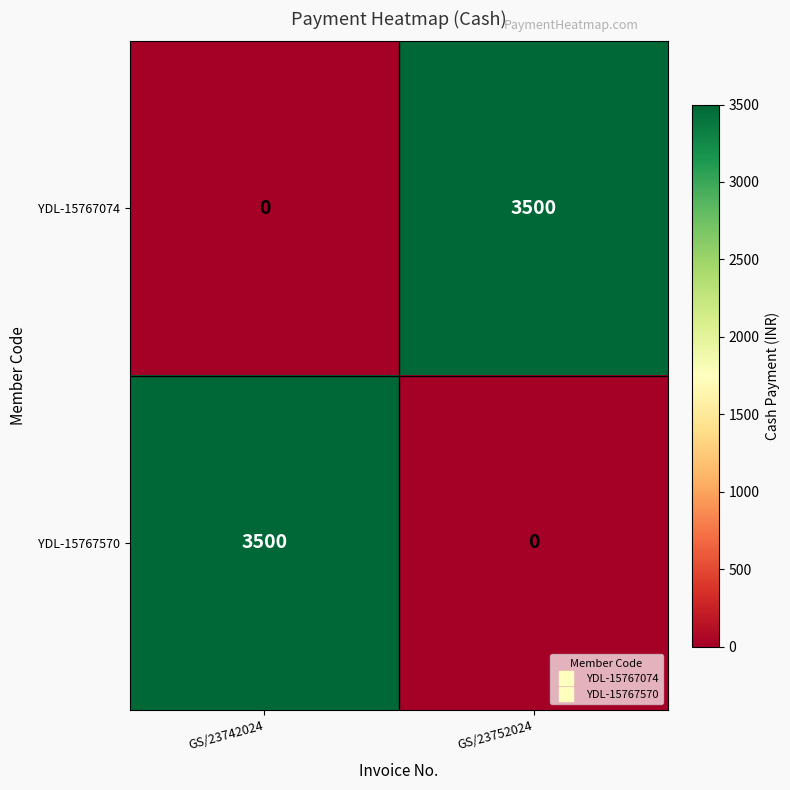

Is it true that YDL-15767074 equals 0 at GS/23742024?

True